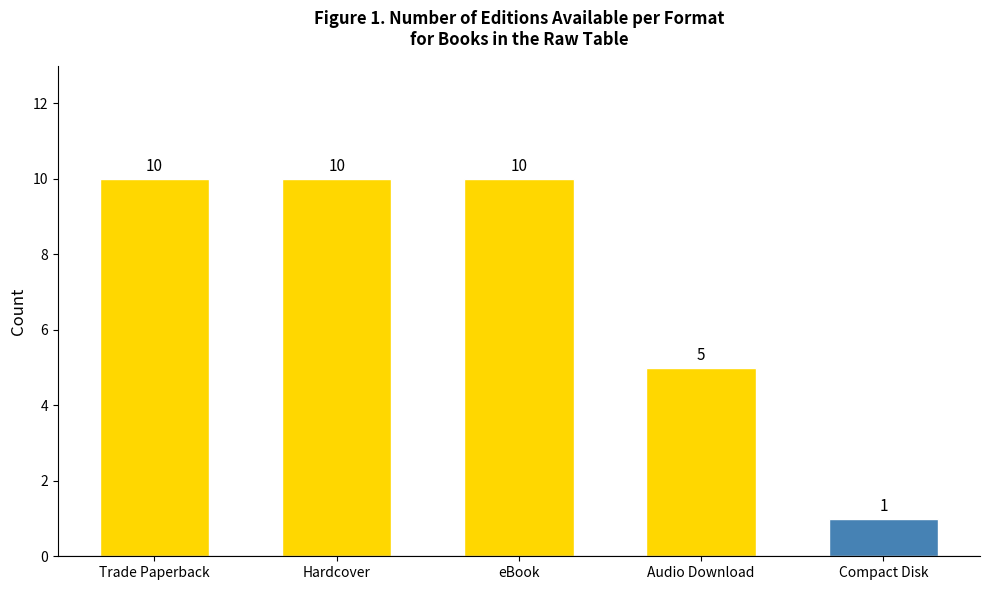

Is it true that the value at Audio Download is 5?

True